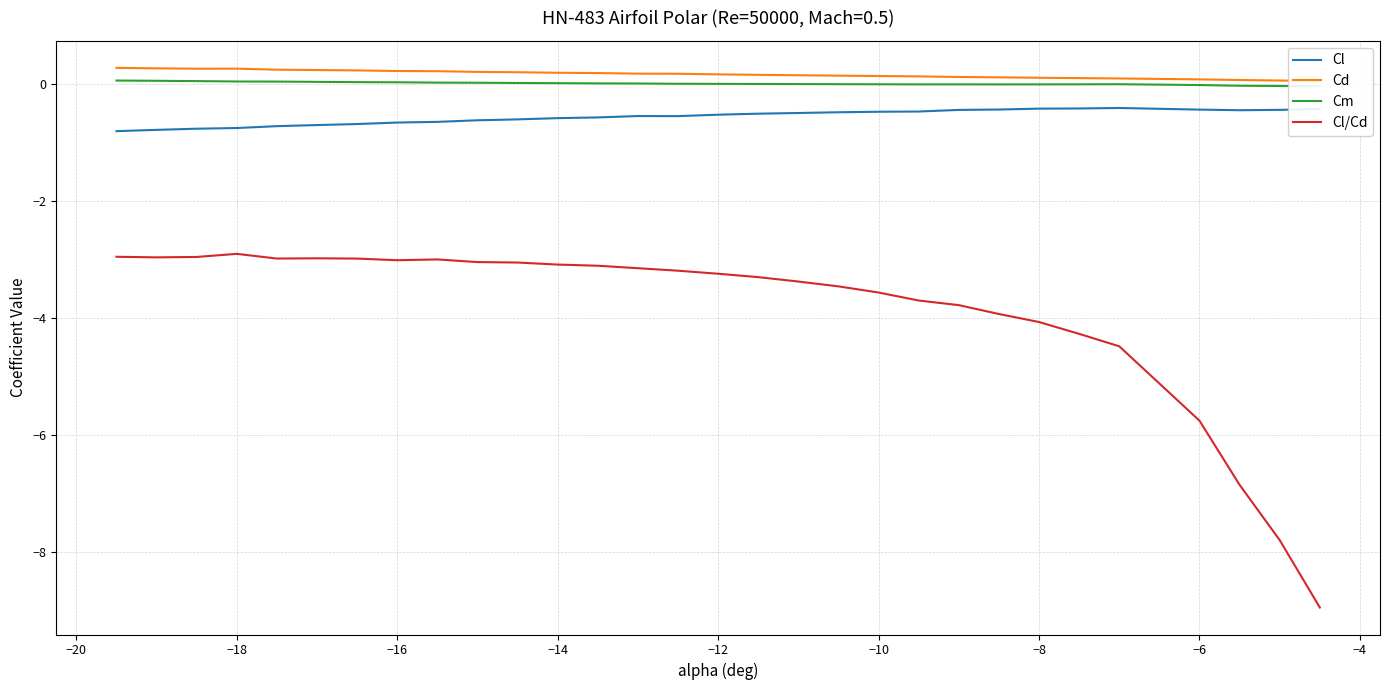

What is the value of the Cd point at the 16th from the left?

0.2